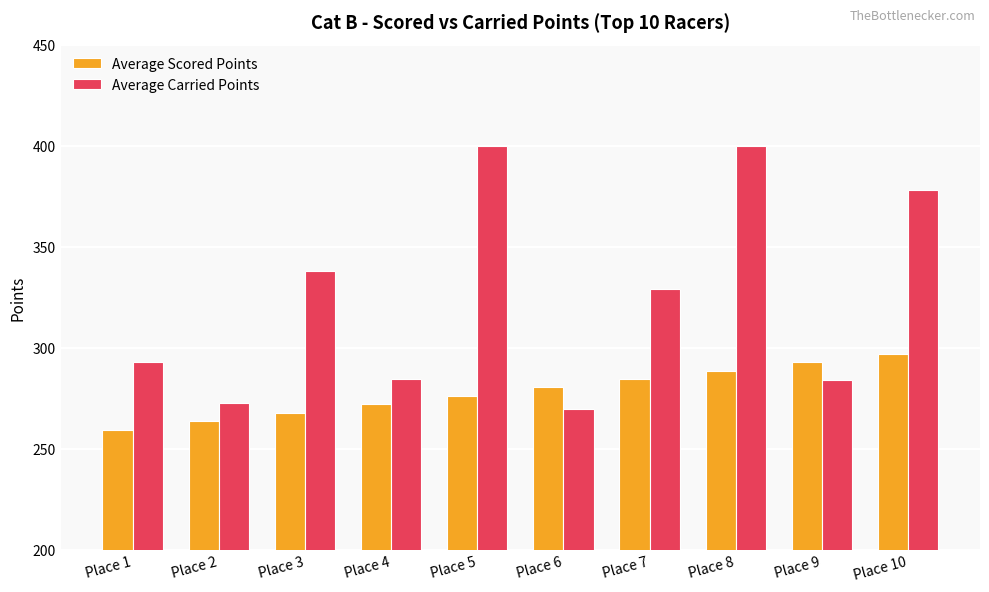

The Average Scored Points series shows 359.9 at Place 5. True or false?

False